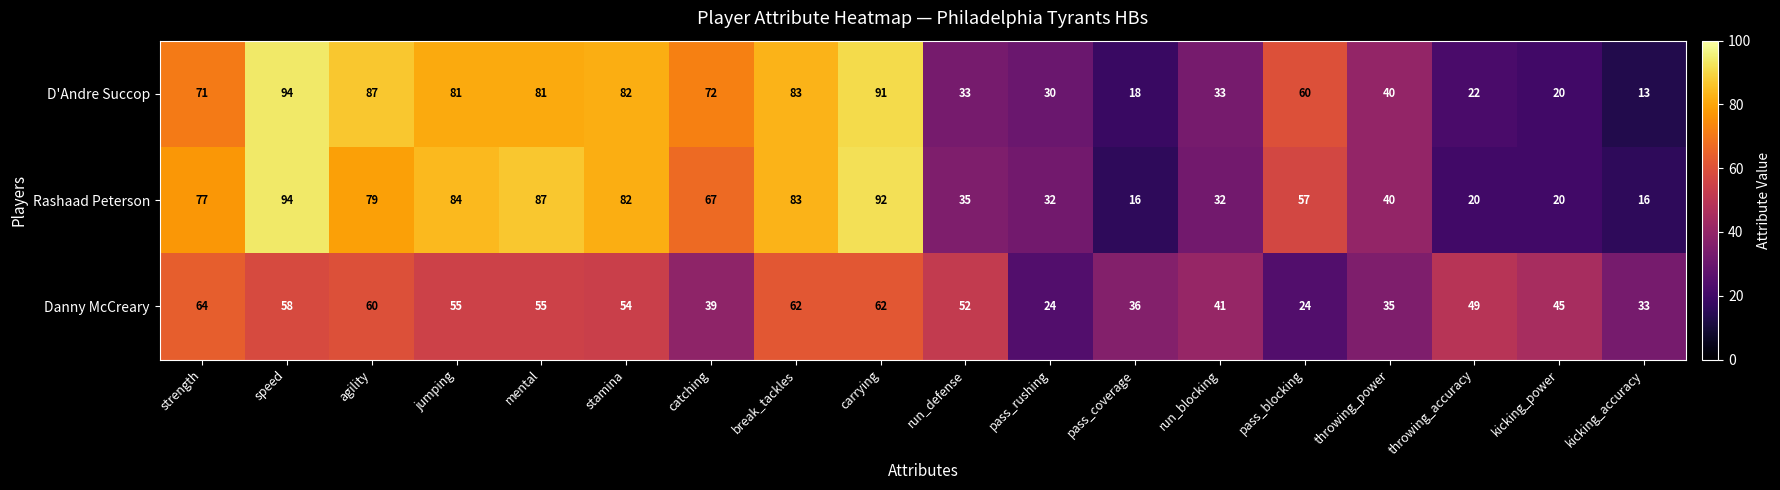

Where is Danny McCreary nearest to the value 44?

kicking_power